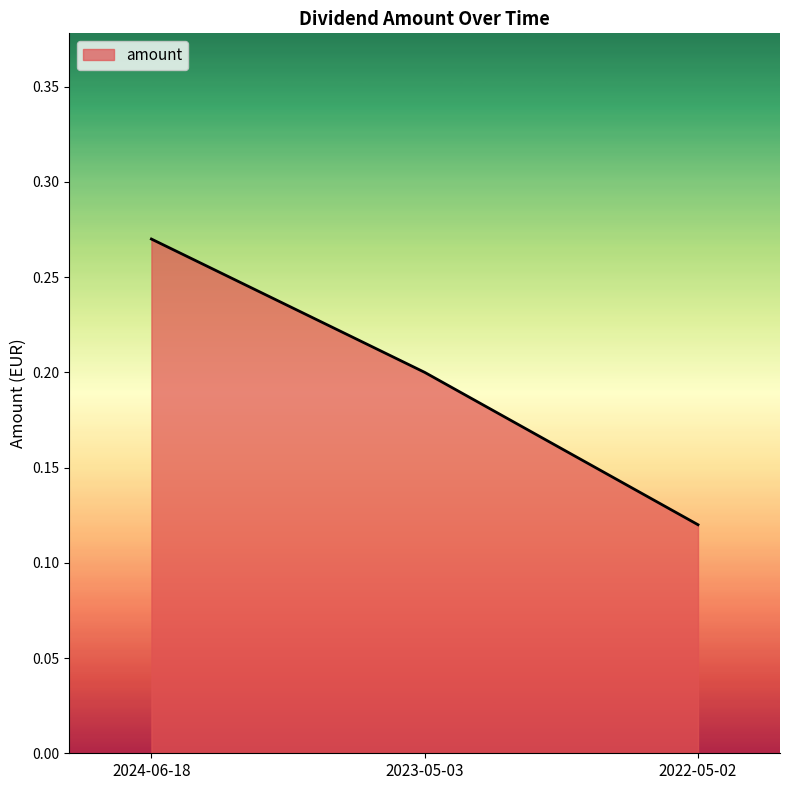

What is the sum of all values?

0.6